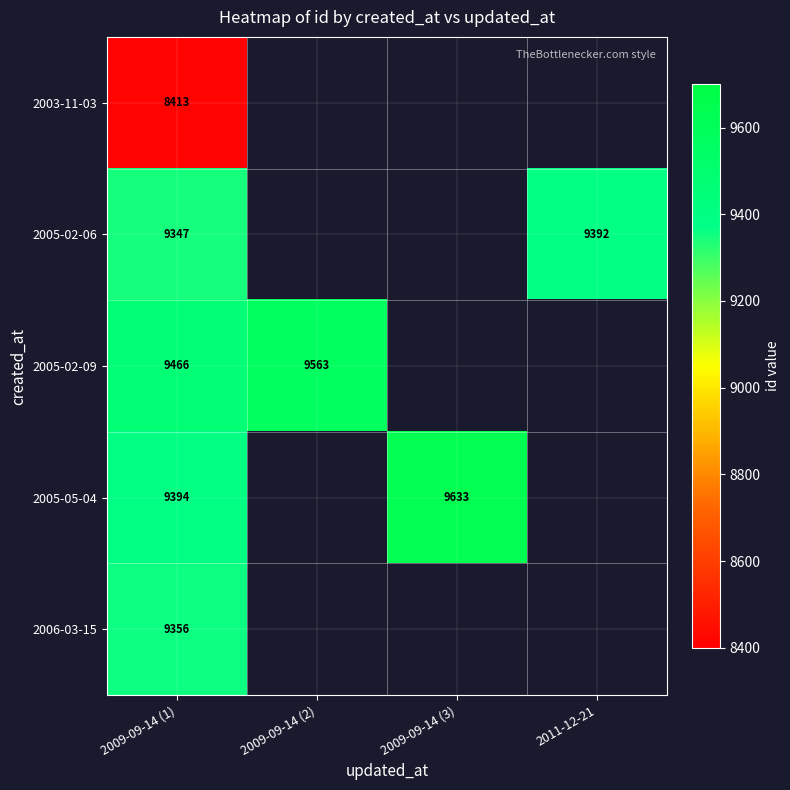

True or false: 2005-05-04 has a value of 6069 at 2009-09-14 (1).

False